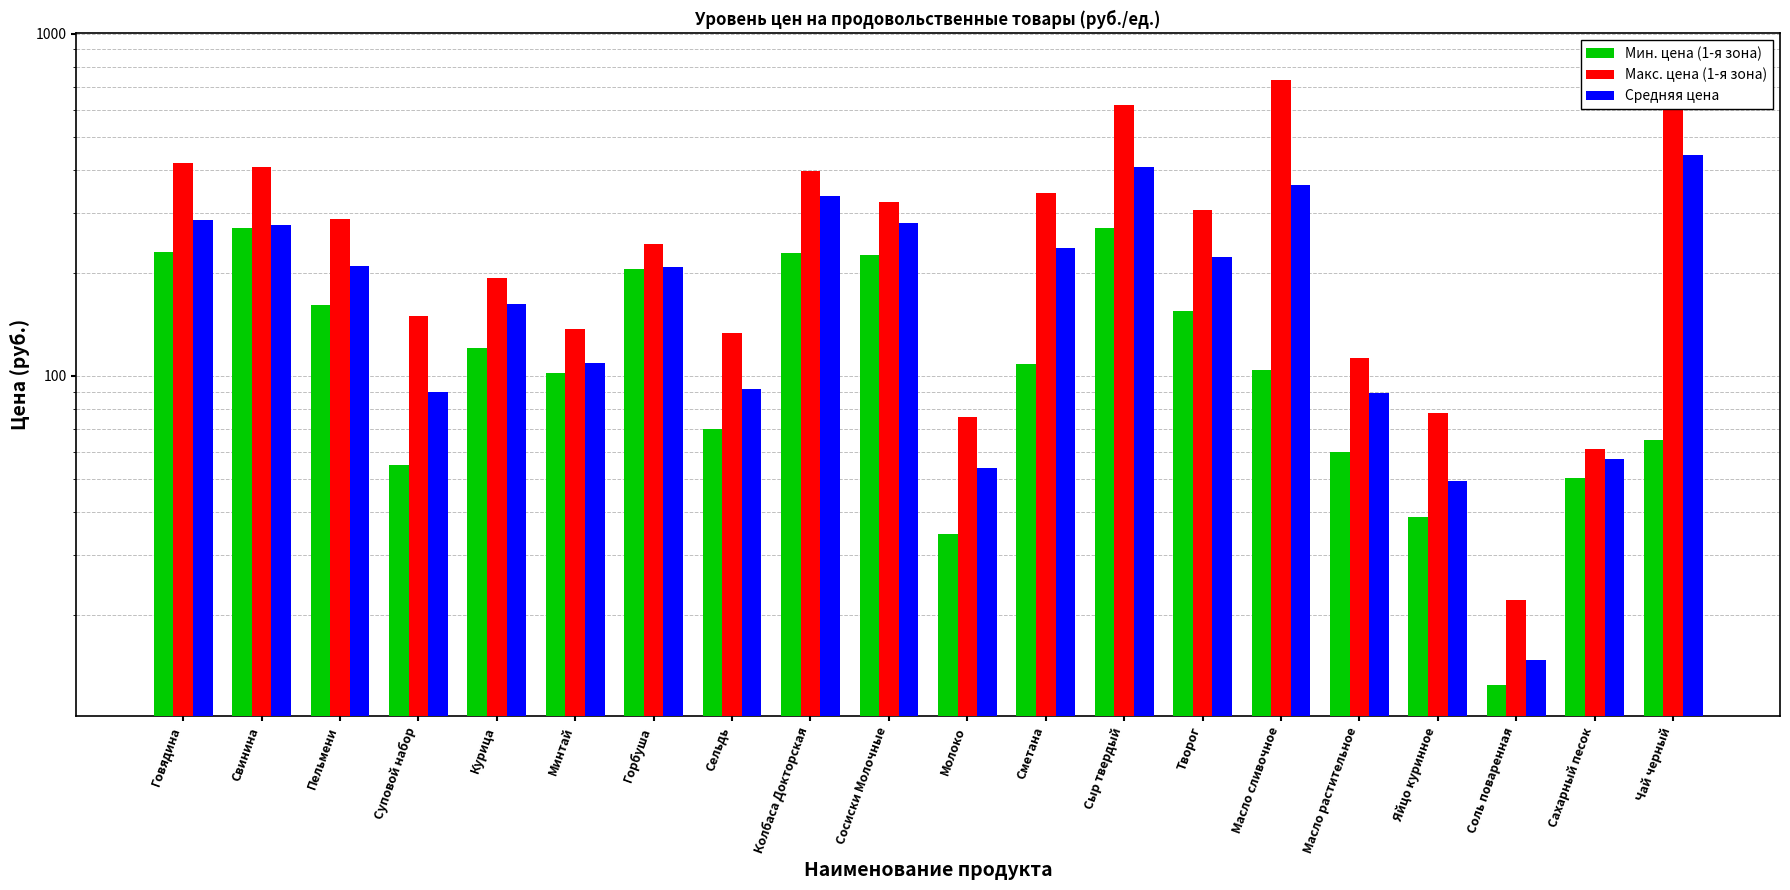

Reading left to right, extract all data points from this chart.

Мин. цена (1-я зона): Говядина=230.0	Свинина=270.0	Пельмени=161.0	Суповой набор=55.0	Курица=120.5	Минтай=101.8	Горбуша=205.0	Сельдь=70.0	Колбаса Докторская=228.5	Сосиски Молочные=225.0	Молоко=34.5	Сметана=108.5	Сыр твердый=270.0	Творог=154.6	Масло сливочное=104.0	Масло растительное=60.0	Яйцо куринное=38.6	Соль поваренная=12.5	Сахарный песок=50.2	Чай черный=65.0
Макс. цена (1-я зона): Говядина=418.3	Свинина=406.7	Пельмени=287.0	Суповой набор=150.0	Курица=193.0	Минтай=137.0	Горбуша=242.5	Сельдь=133.8	Колбаса Докторская=396.0	Сосиски Молочные=322.0	Молоко=76.0	Сметана=342.0	Сыр твердый=618.0	Творог=305.0	Масло сливочное=731.0	Масло растительное=113.0	Яйцо куринное=78.0	Соль поваренная=22.2	Сахарный песок=61.1	Чай черный=812.8
Средняя цена: Говядина=286.3	Свинина=275.6	Пельмени=210.1	Суповой набор=89.5	Курица=162.2	Минтай=108.9	Горбуша=208.0	Сельдь=91.4	Колбаса Докторская=336.6	Сосиски Молочные=280.6	Молоко=53.7	Сметана=237.2	Сыр твердый=406.9	Творог=222.3	Масло сливочное=362.3	Масло растительное=89.0	Яйцо куринное=49.2	Соль поваренная=14.8	Сахарный песок=57.0	Чай черный=441.9